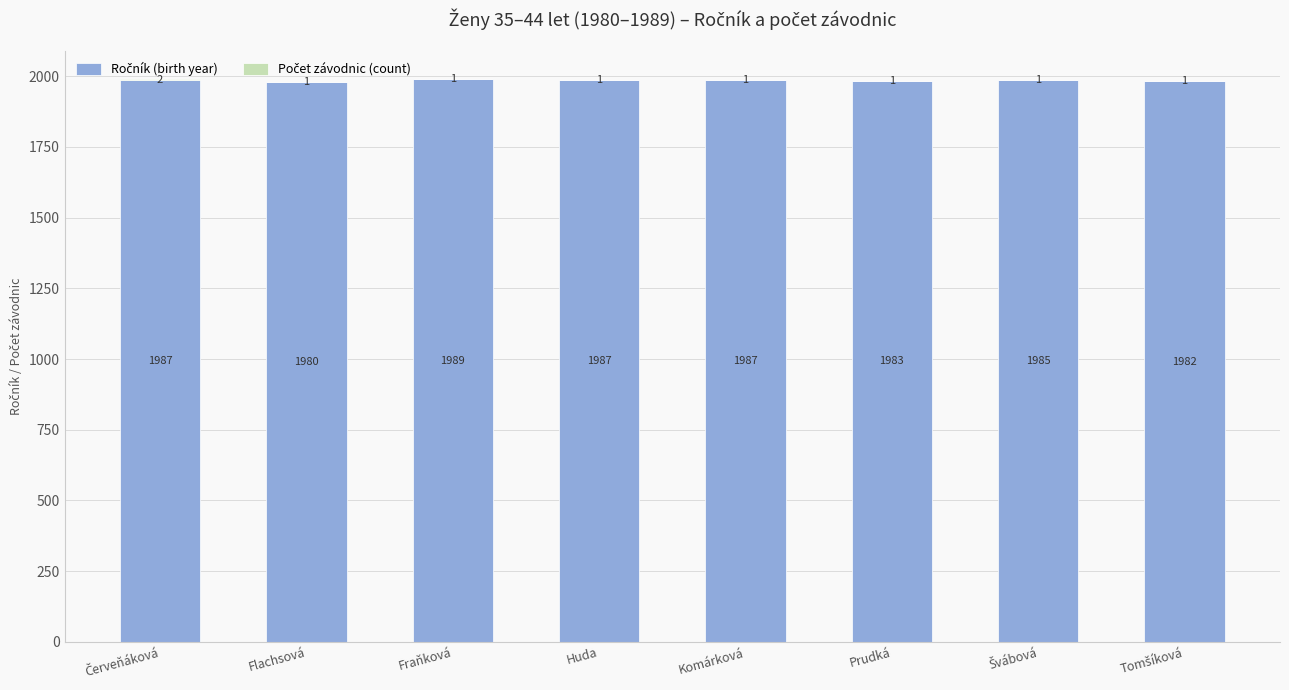

At which category is the sum across all series the highest?

Fraňková